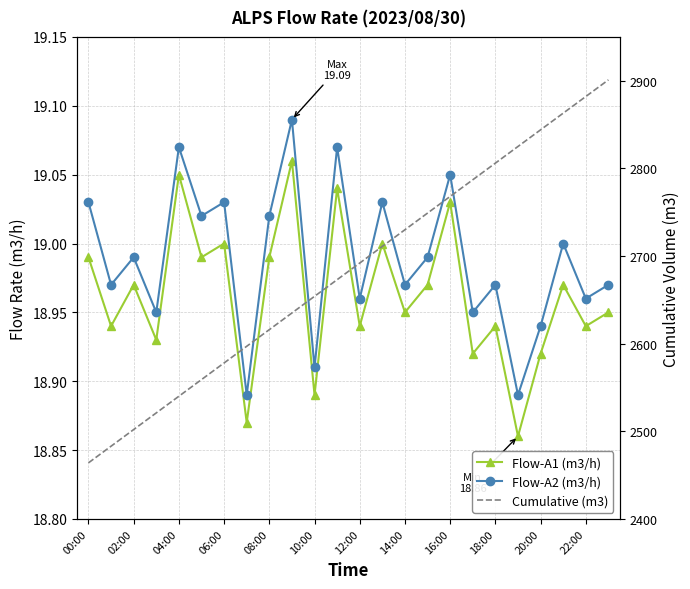

Rank the series by their maximum value, from highest to lowest.

Cumulative (m3), Flow-A2 (m3/h), Flow-A1 (m3/h)